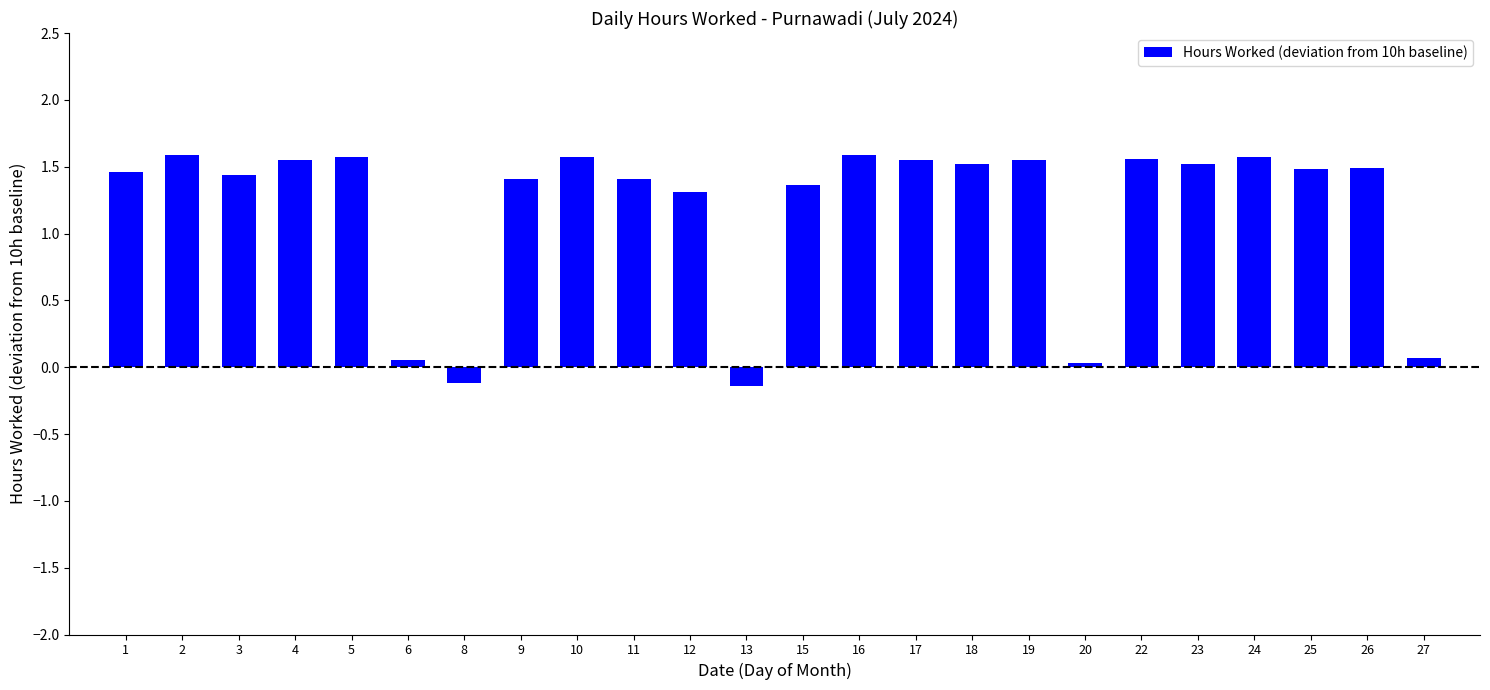

What is the difference between the second highest and minimum values?

1.7